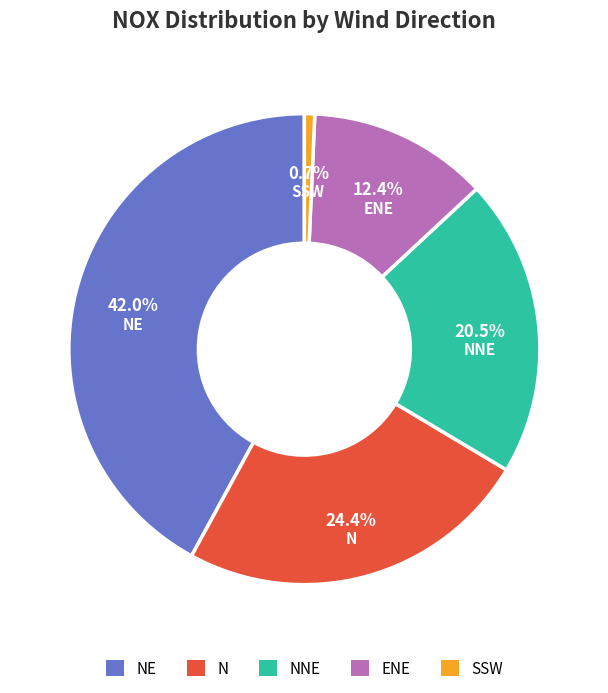

Which slice is the largest?

NE